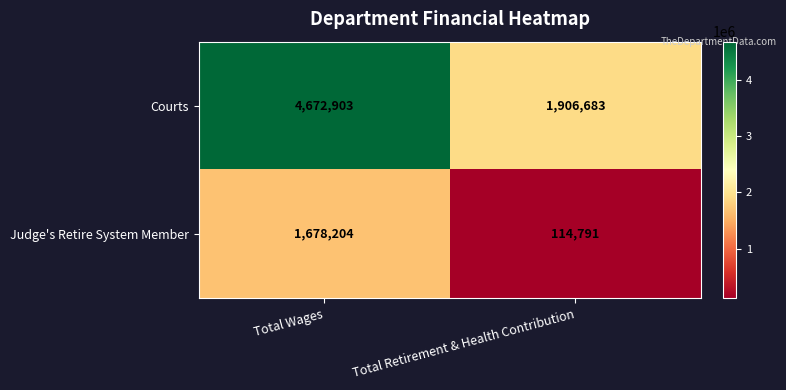

Which series changed the most between Total Wages and Total Retirement & Health Contribution?

Courts